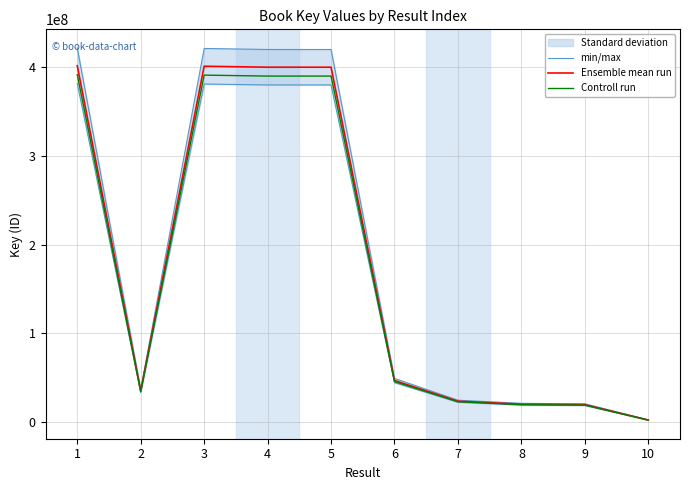

How many values in the Controll run series are below 45315649?

5